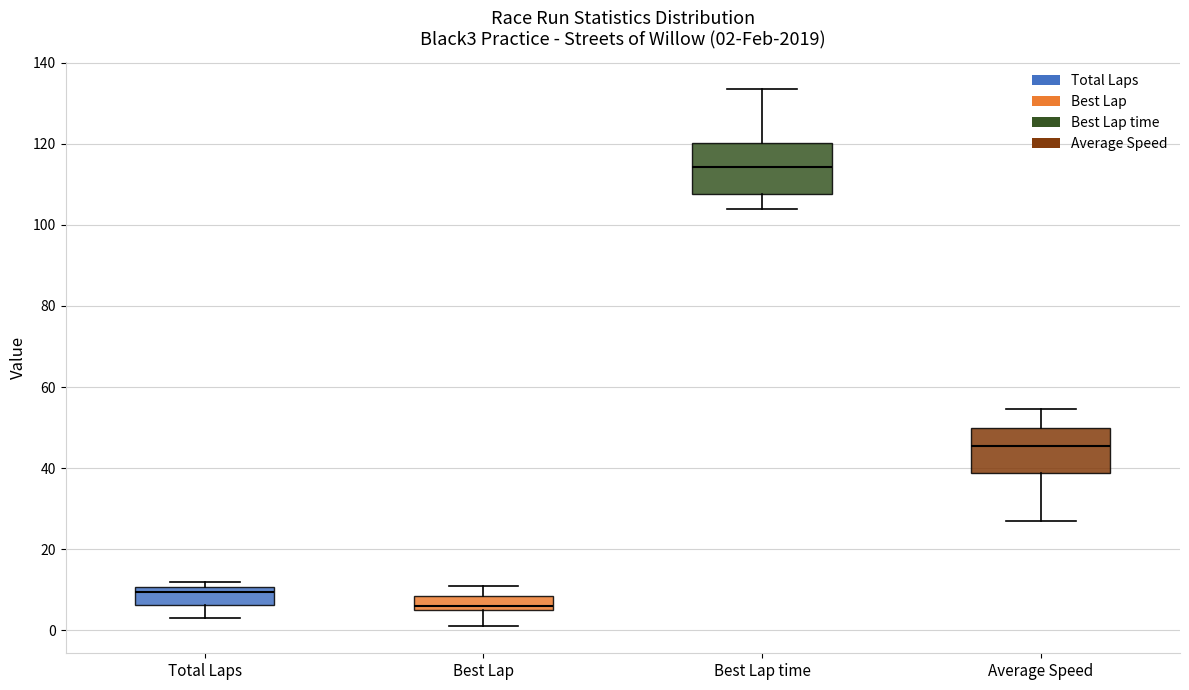

Which box has the lowest median line?

Best Lap